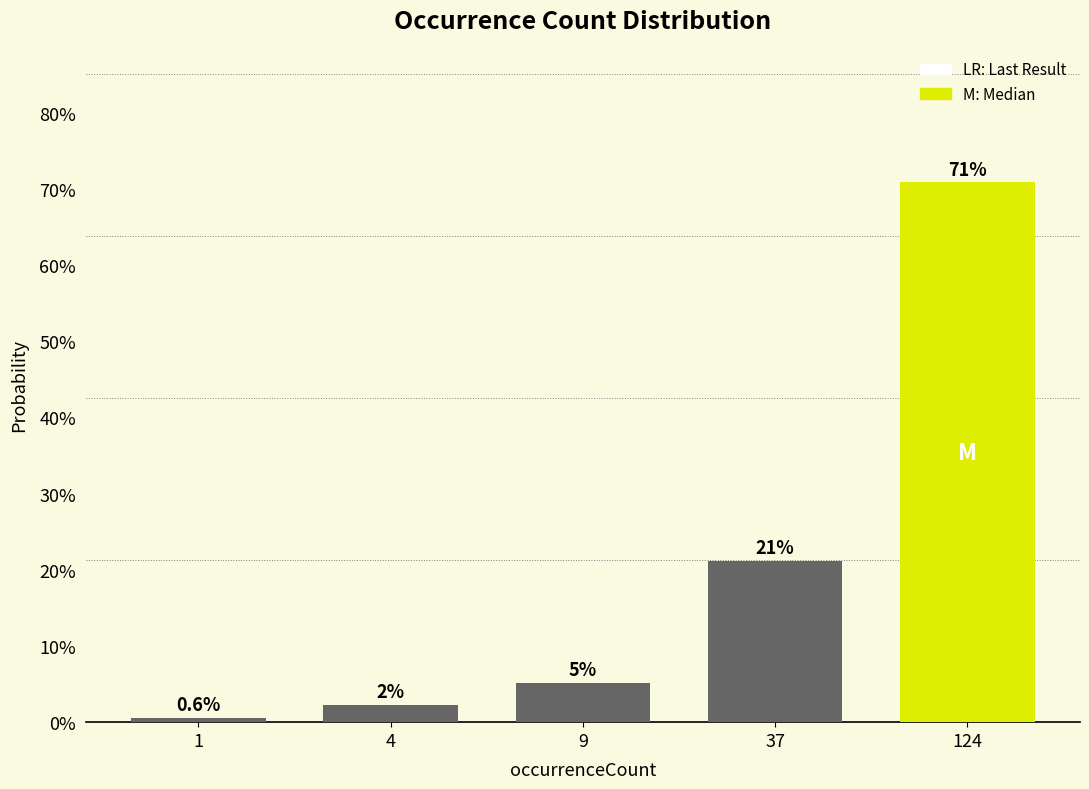

Are the bars horizontal?

No